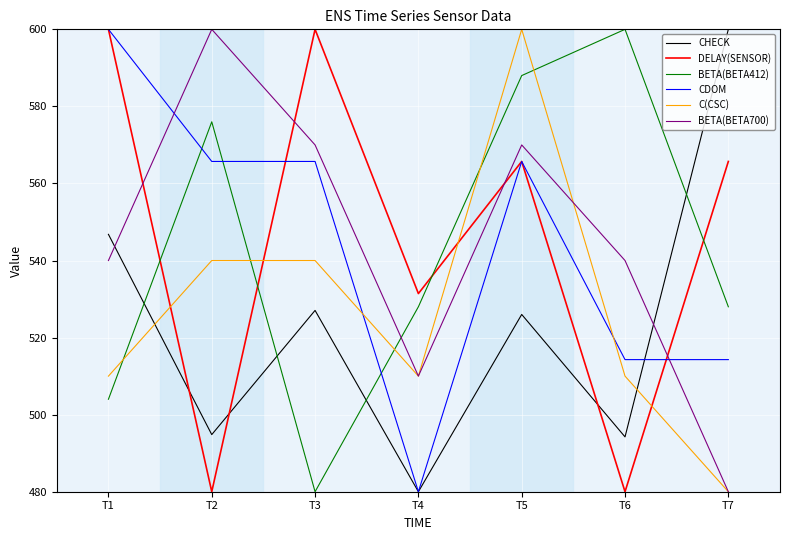

What is the difference between the second highest and second lowest values in the BETA(BETA412) series?

84.0